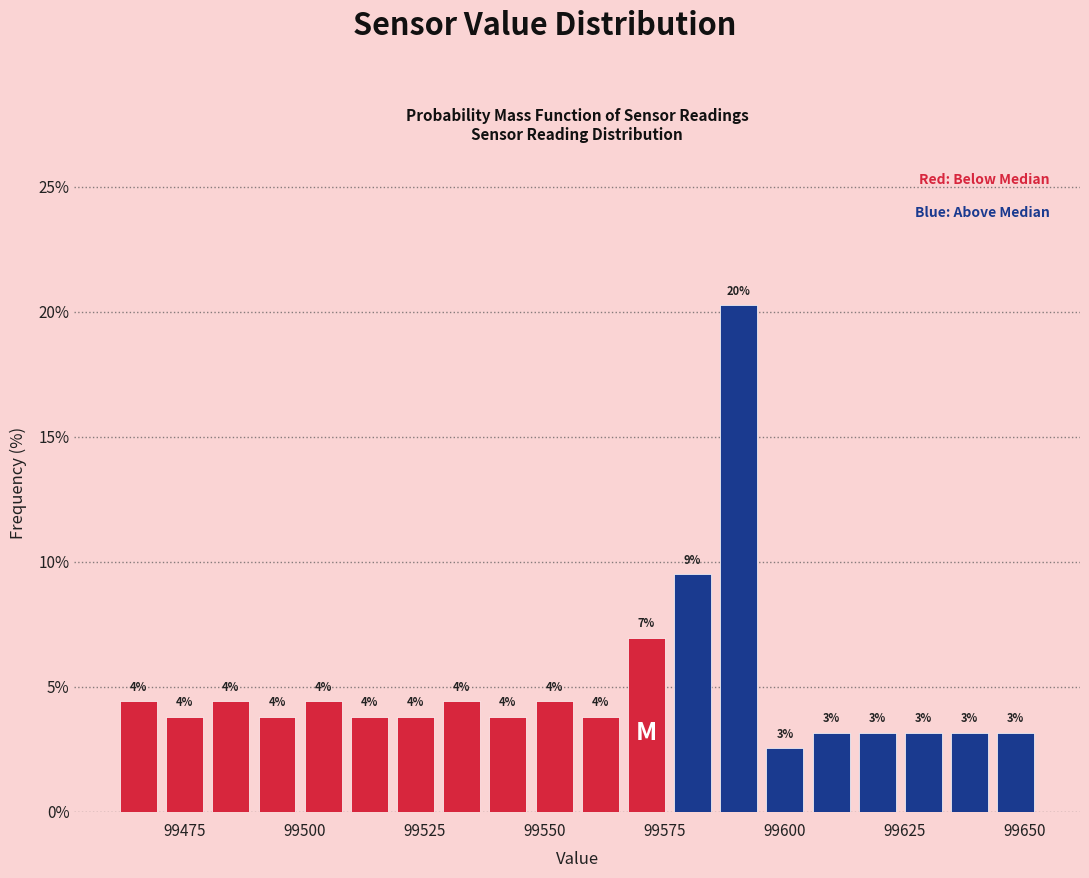

Read against the x-axis, roughly where is the centre of the tallest bar?

99590